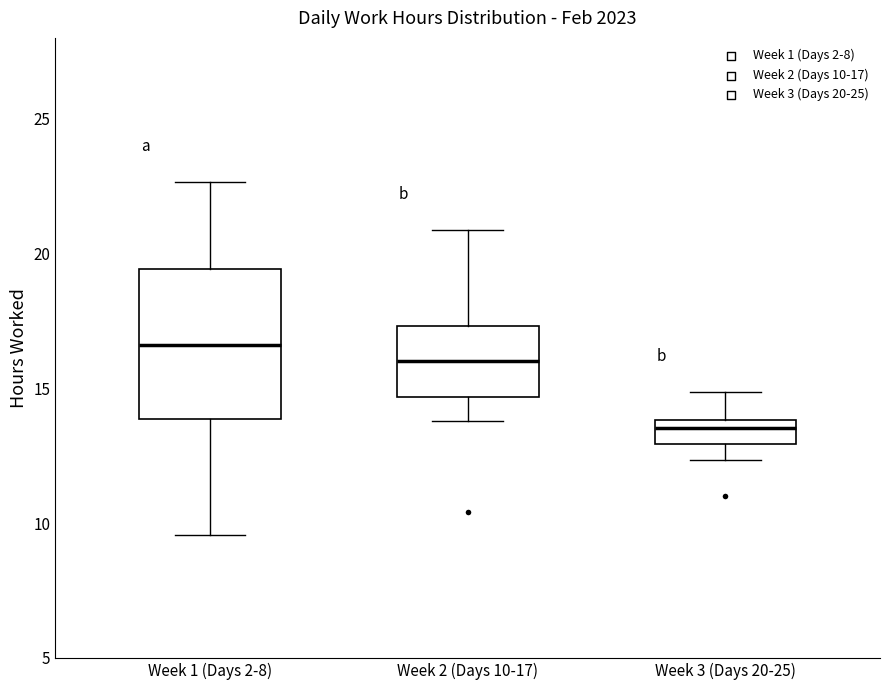

Where is the lower edge of the box for Week 3 (Days 20-25) on the y-axis? The values are not printed on the chart, so give them approximately, as read against the axis.

13.0